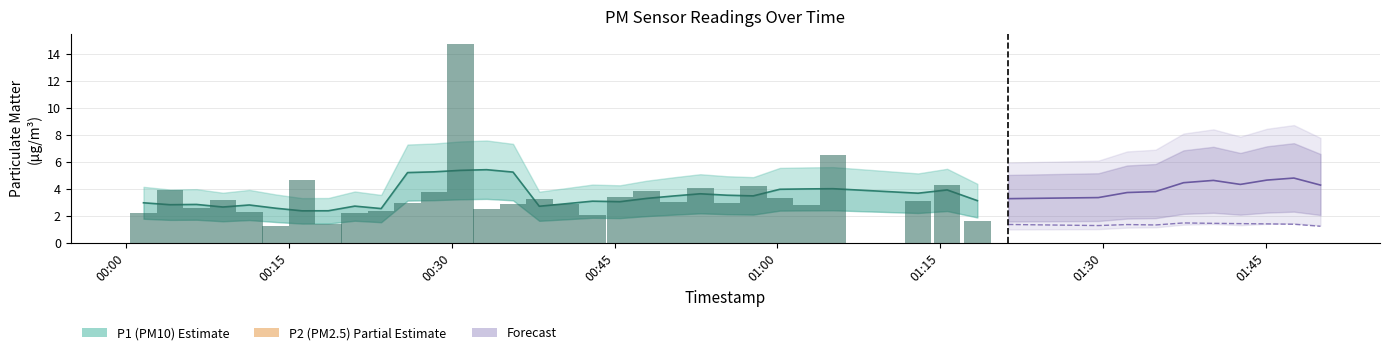

The value of P1 at 3 is 4.6. True or false?

False